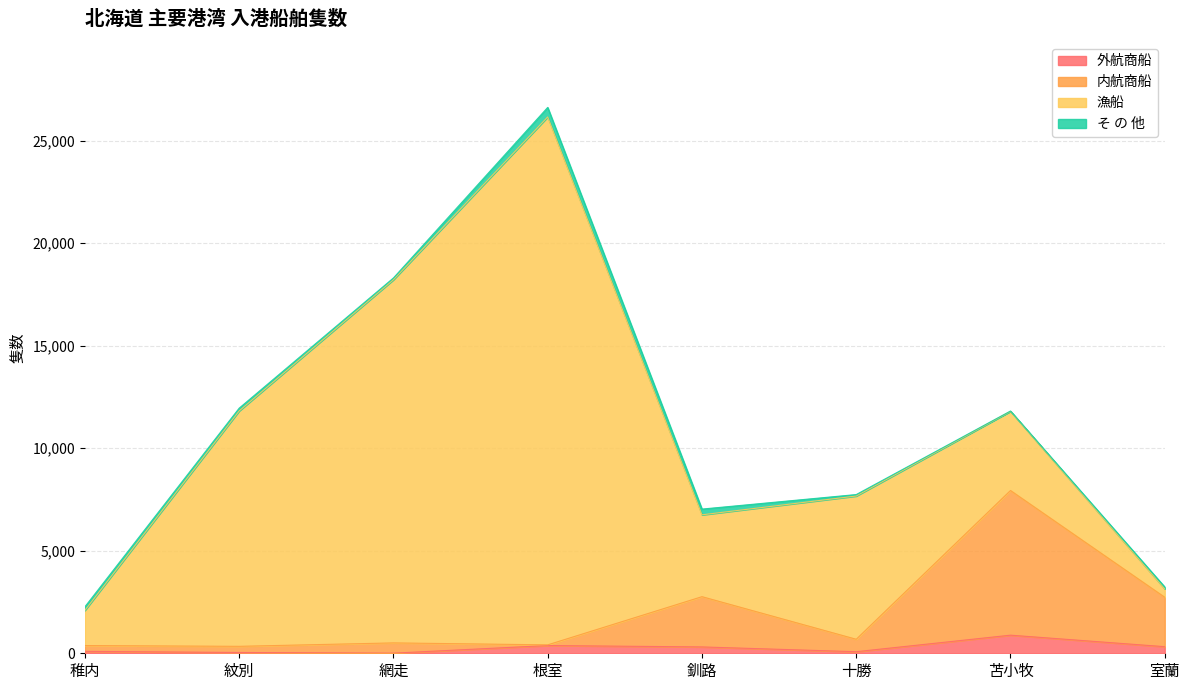

What is the difference between the highest and lowest values at 苫小牧?

7054